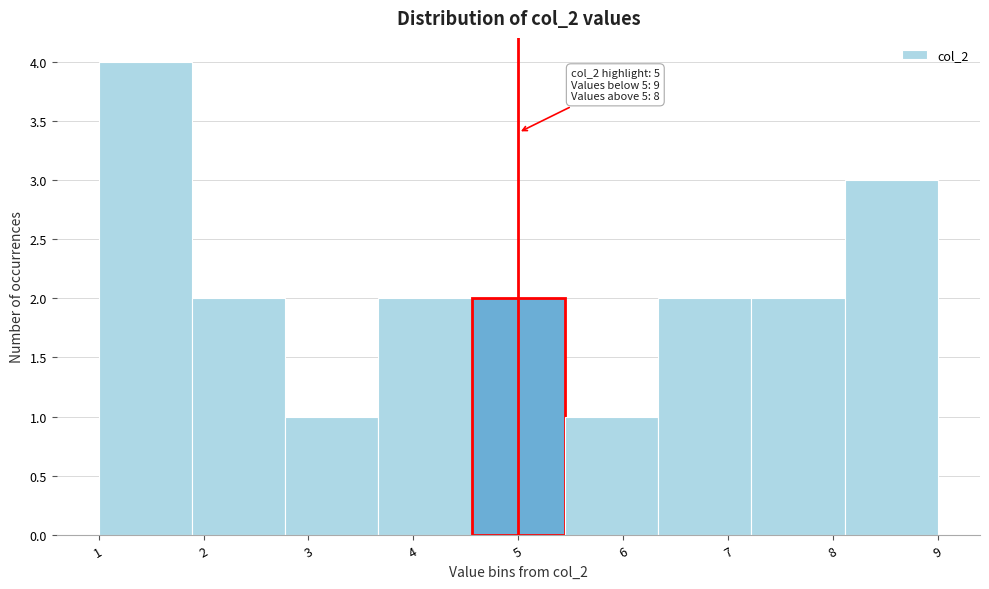

Which range on the x-axis has the tallest bar?

1.0 to 1.9